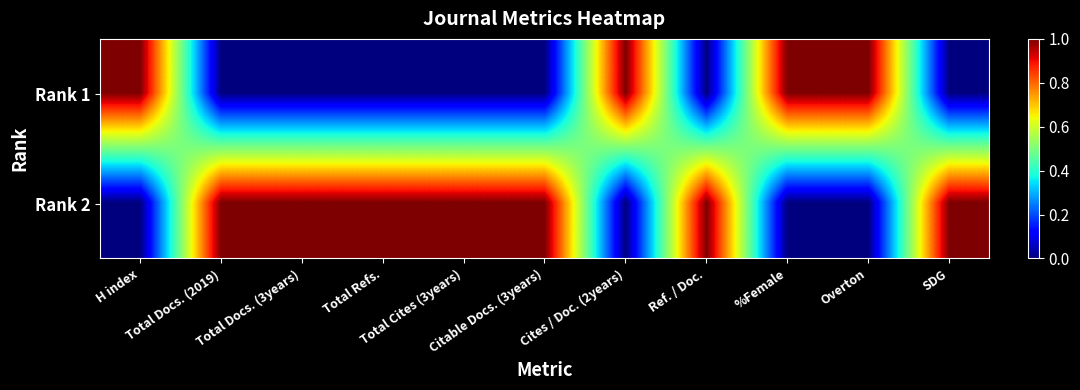

Reading left to right, transcribe all the data shown in this chart.

Rank 1: H index=1	Total Docs. (2019)=0	Total Docs. (3years)=0	Total Refs.=0	Total Cites (3years)=0	Citable Docs. (3years)=0	Cites / Doc. (2years)=1	Ref. / Doc.=0	%Female=1	Overton=1	SDG=0
Rank 2: H index=0	Total Docs. (2019)=1	Total Docs. (3years)=1	Total Refs.=1	Total Cites (3years)=1	Citable Docs. (3years)=1	Cites / Doc. (2years)=0	Ref. / Doc.=1	%Female=0	Overton=0	SDG=1